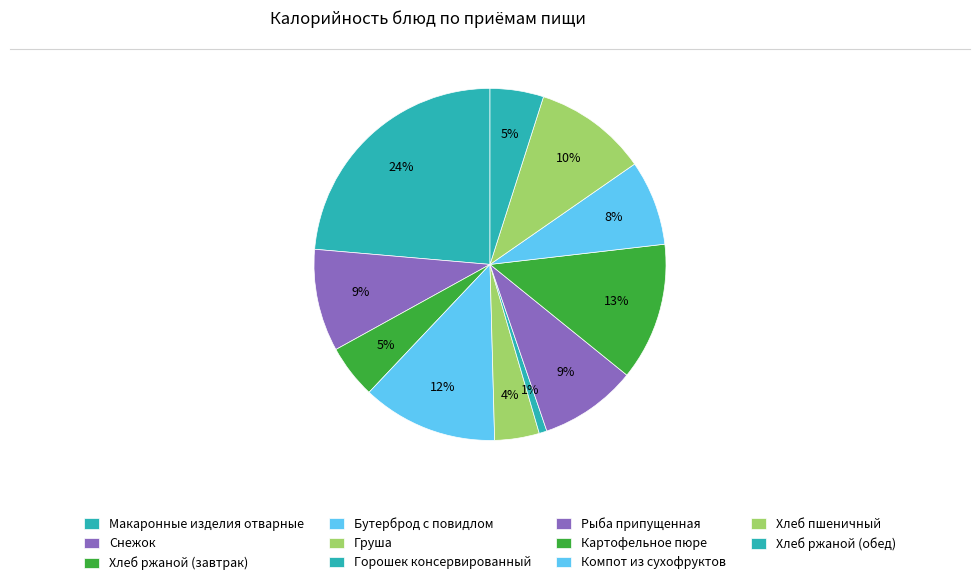

How many slices are in this pie chart?

11